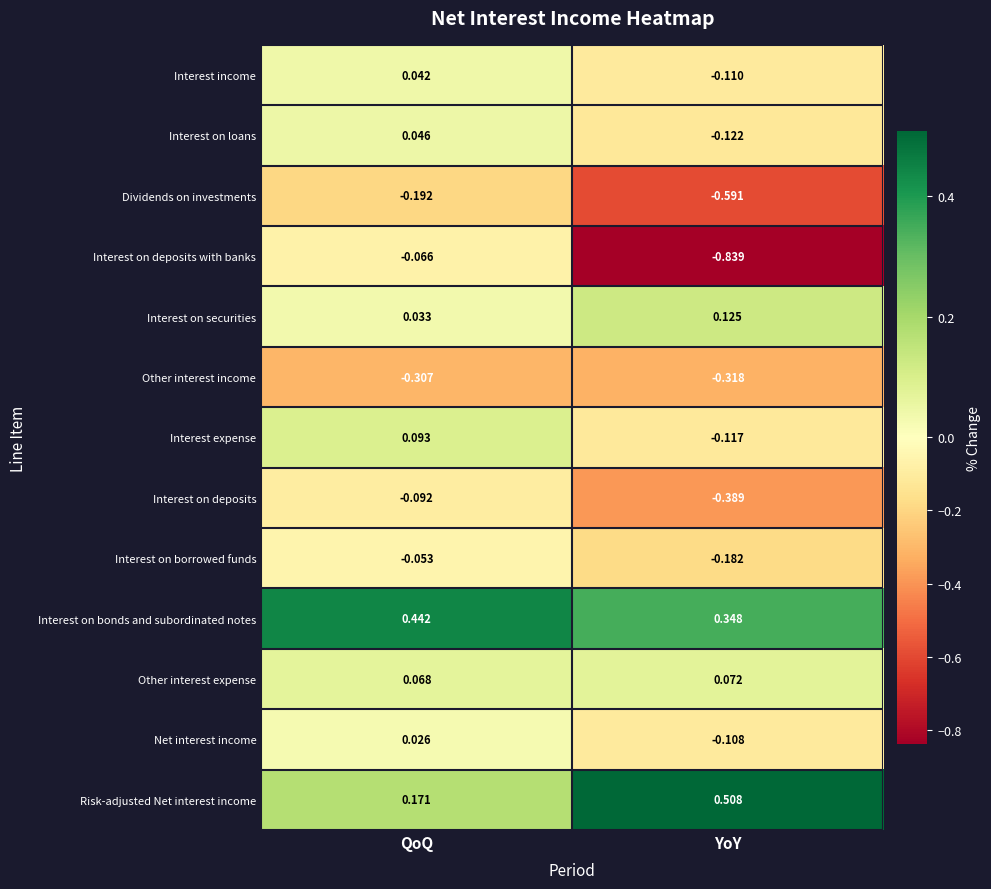

Which label corresponds to the largest value in the chart?

YoY